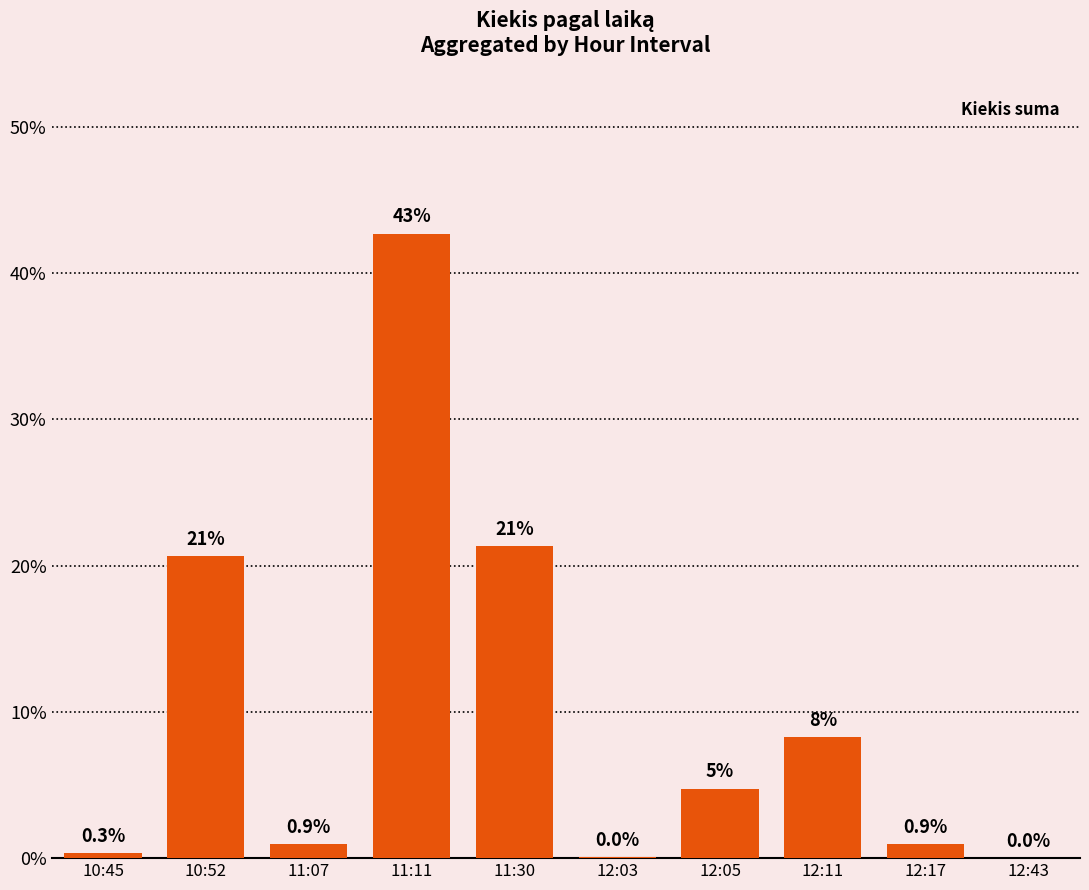

What is the change in value from 11:11 to 12:05?

-38.0